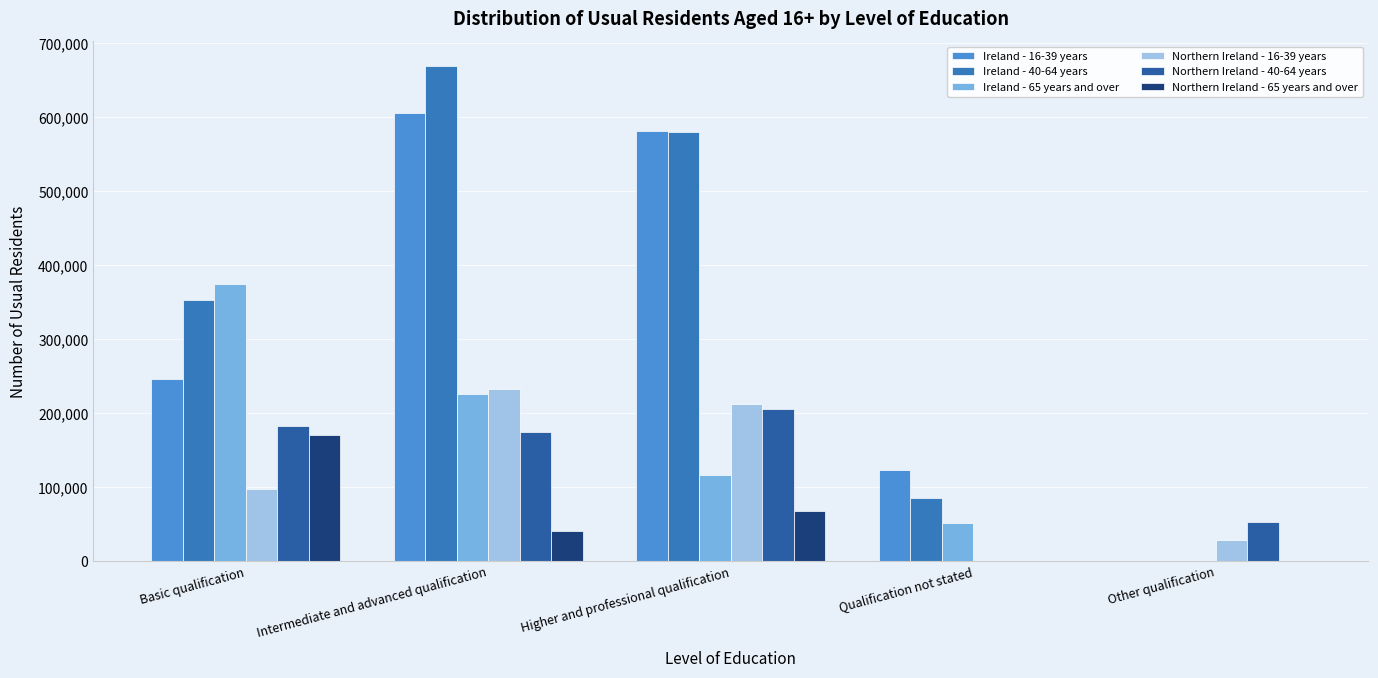

How many positive values does the Northern Ireland - 16-39 years series have?

4